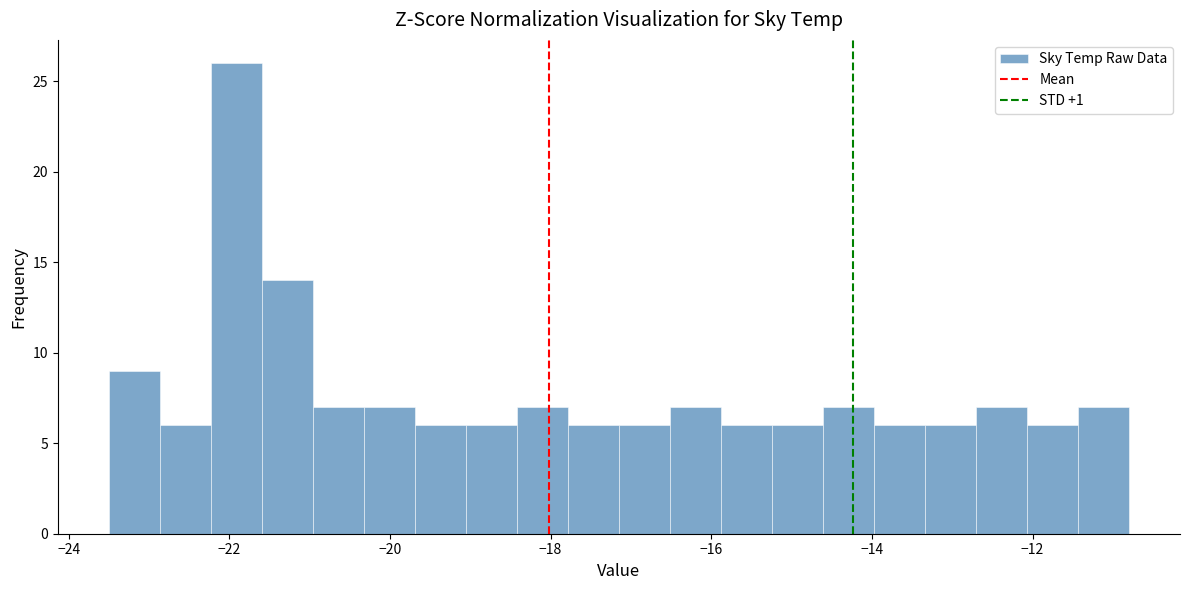

Read against the x-axis, roughly where is the centre of the tallest bar?

-22.0